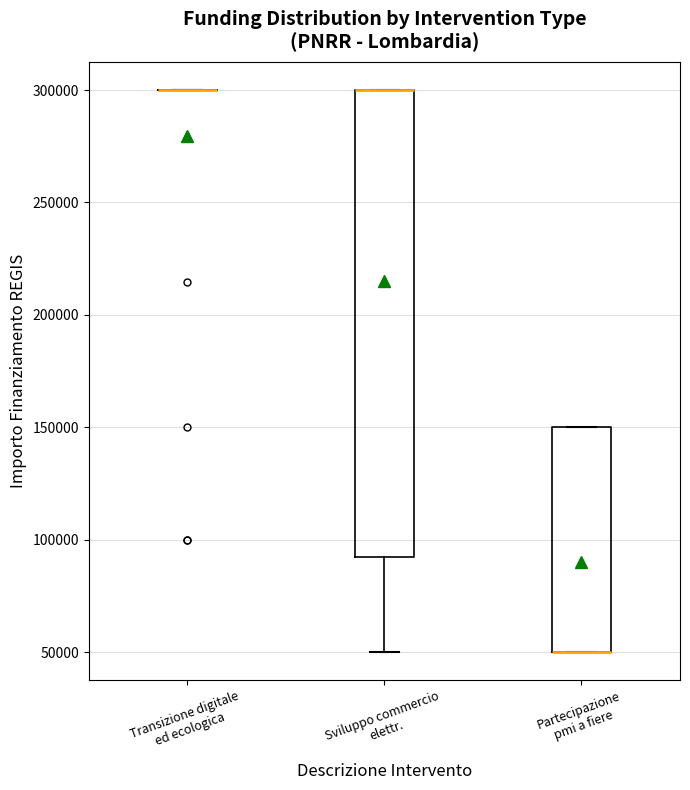

Where is the lower edge of the box for Sviluppo commercio elettr. on the y-axis? The values are not printed on the chart, so give them approximately, as read against the axis.

95000